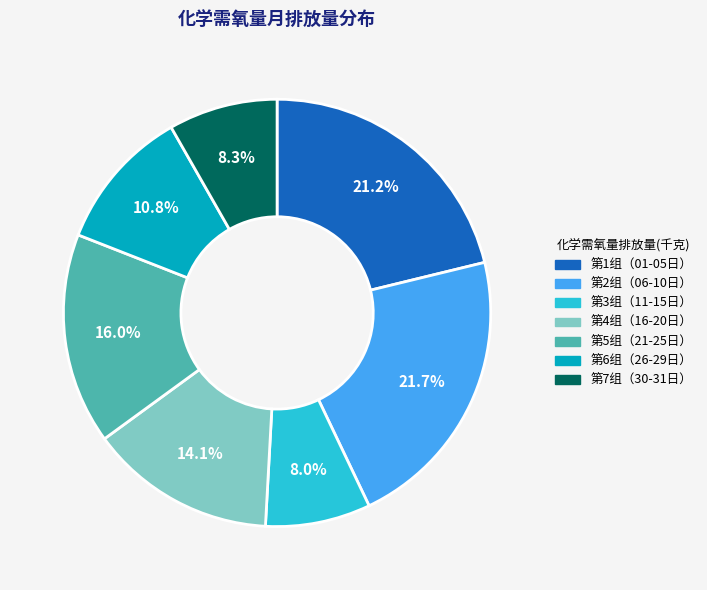

How many slices are in this pie chart?

7